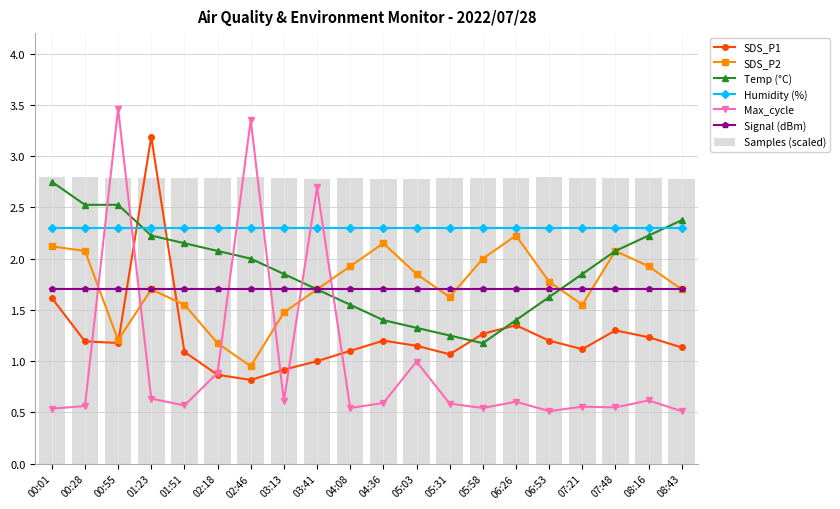

Read the SDS_P1 value at 01:23.

3.2